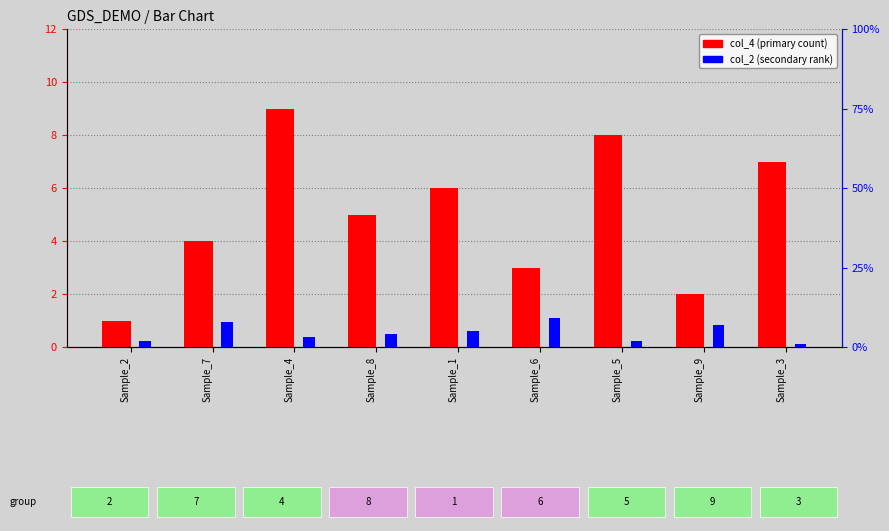

Rank the series by their maximum value, from lowest to highest.

col_4 (primary), col_2 (secondary)